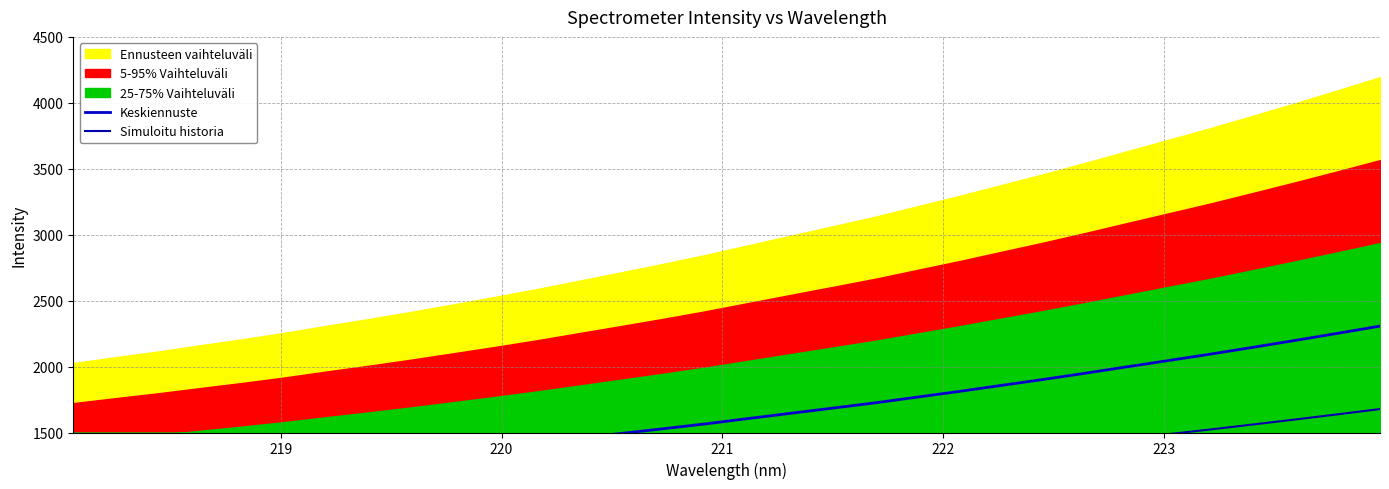

True or false: Keskiennuste and Simuloitu historia intersect in this chart.

False